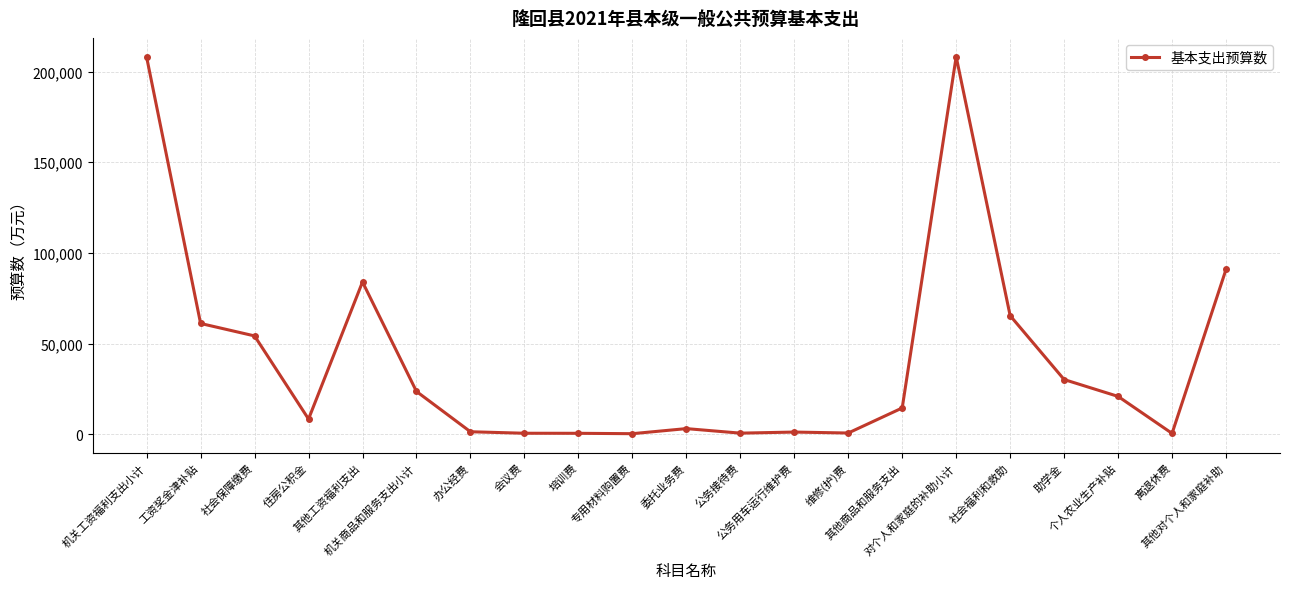

How many categories are shown in the chart?

21